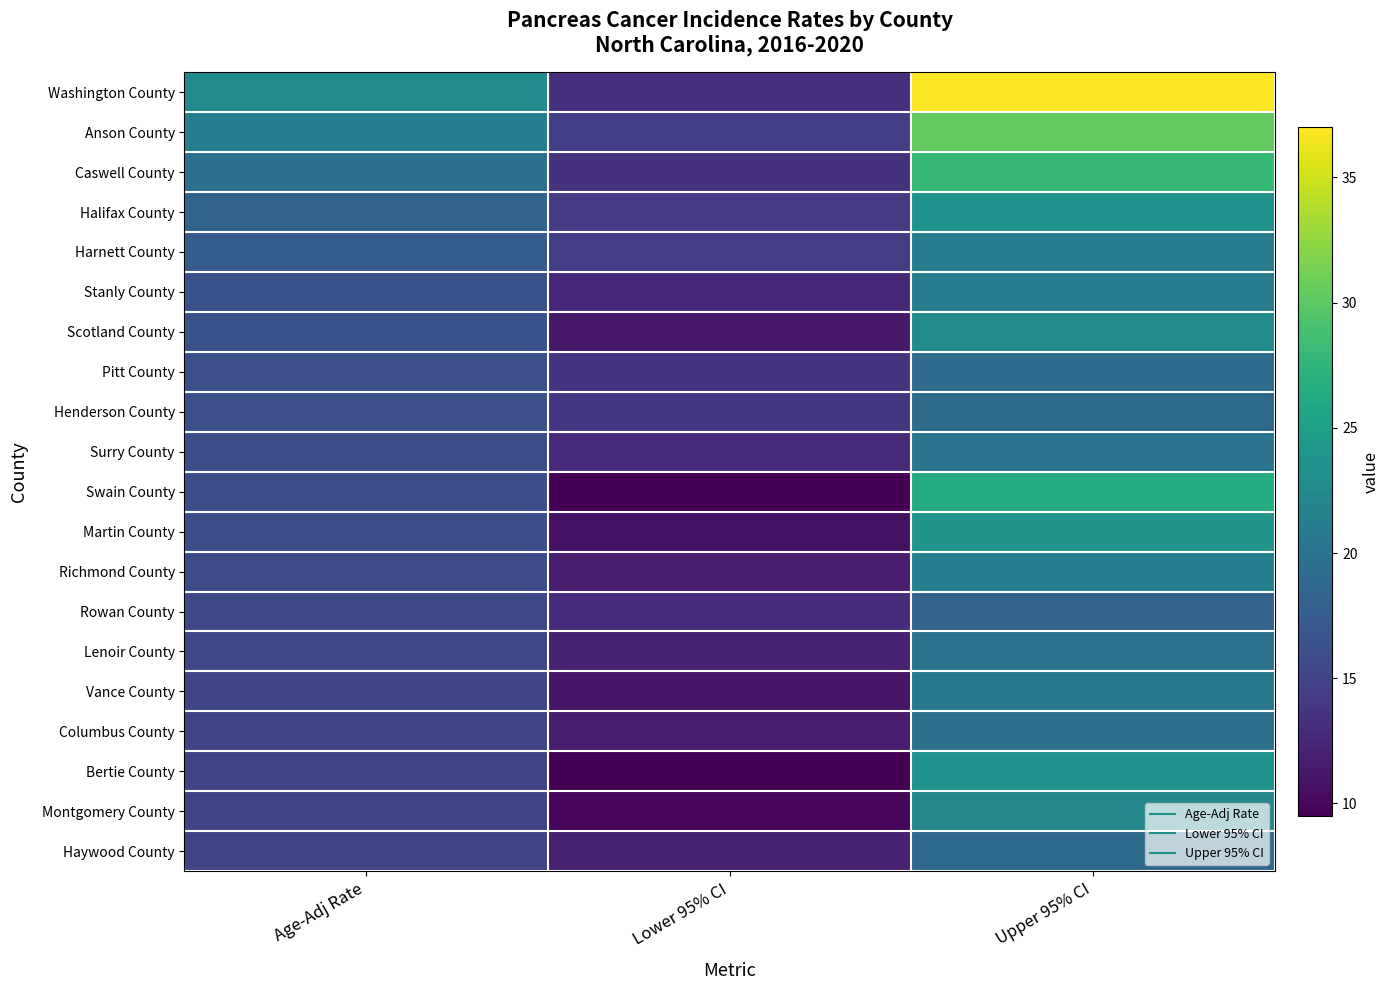

At which category does the chart reach its peak across all series?

Upper 95% CI